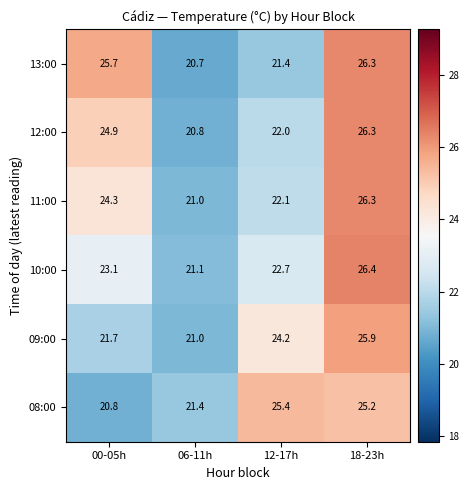

The value of 12:00 at 18-23h is 26.3. True or false?

True